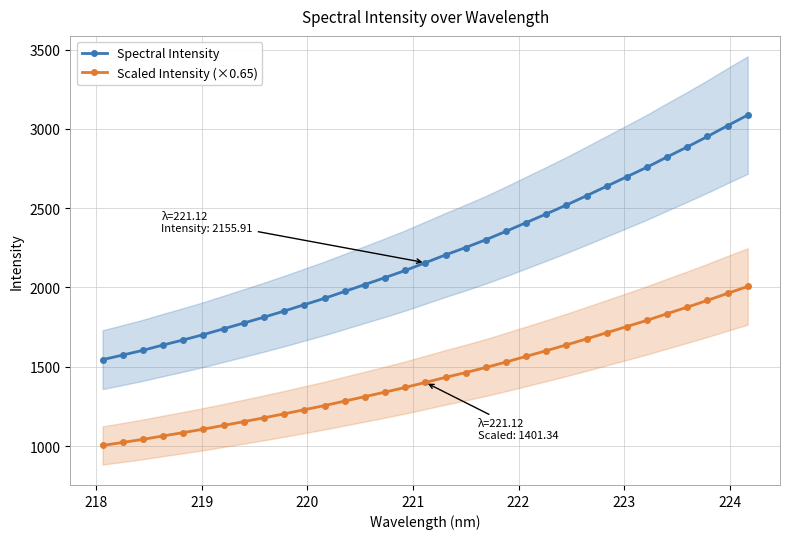

True or false: Scaled Intensity (×0.65) and Spectral Intensity intersect in this chart.

False